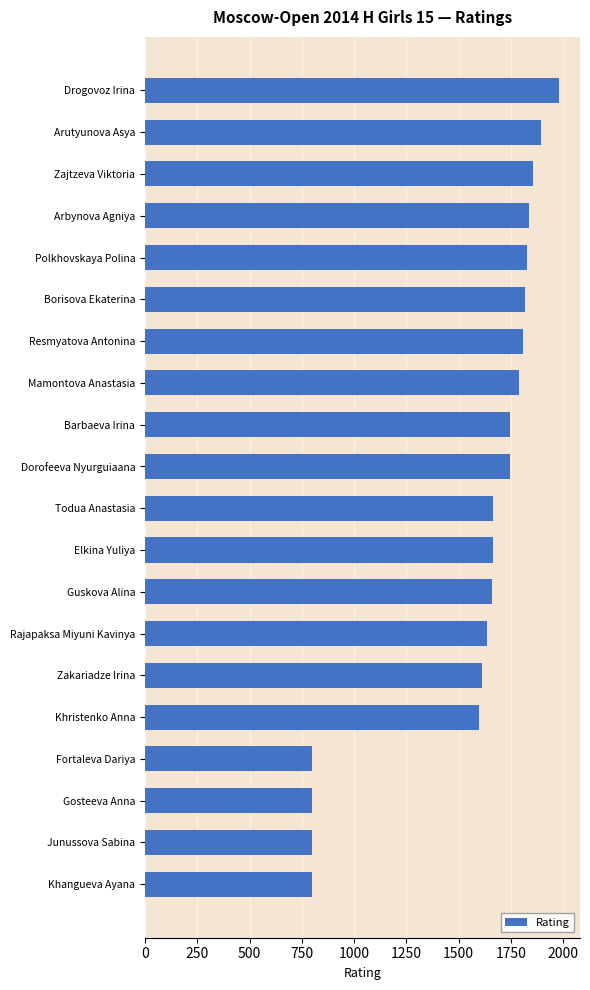

What is the maximum value shown in the chart?

1981